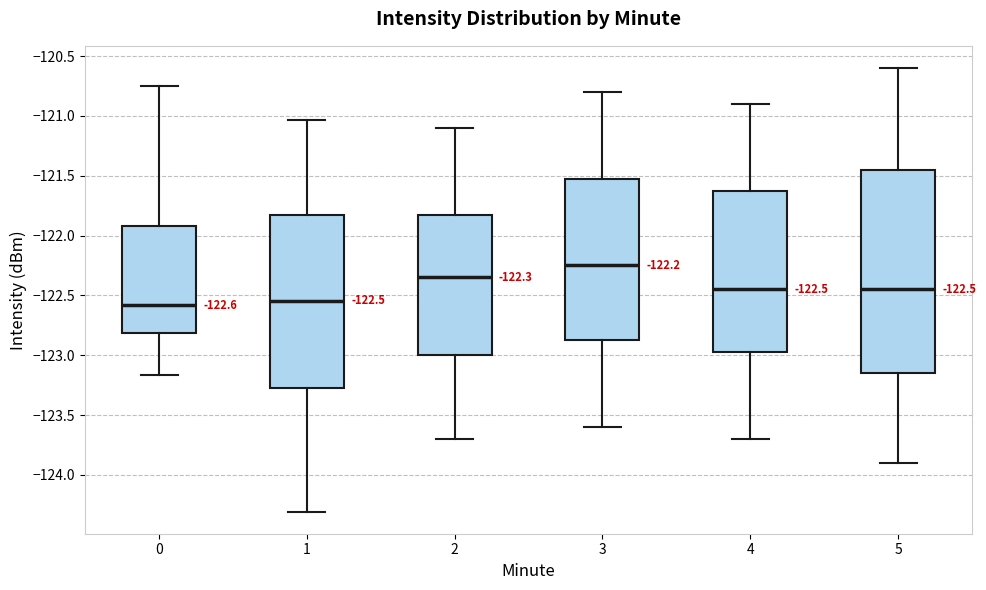

Which box's median line is the highest?

3